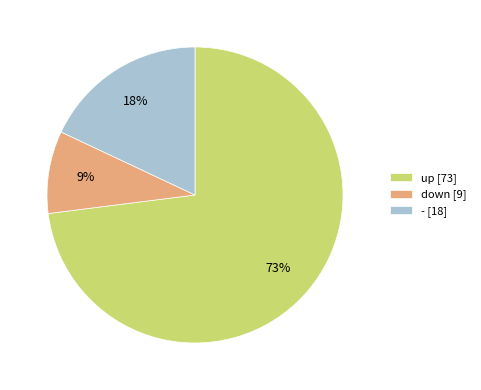

Does up account for over 50% of the chart?

Yes